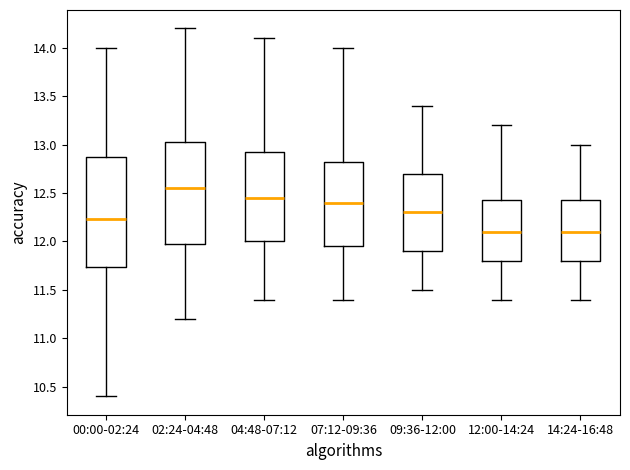

Reading left to right, read every box against the y-axis: the position of its median line, the range the box covers, and the ends of its whiskers. The values are not printed on the chart, so give them approximately, as read against the axis.

00:00-02:24: median 12.25, box 11.75 to 12.85, whiskers 10.40 to 14.00
02:24-04:48: median 12.55, box 12.00 to 13.05, whiskers 11.20 to 14.20
04:48-07:12: median 12.45, box 12.00 to 12.95, whiskers 11.40 to 14.10
07:12-09:36: median 12.40, box 11.95 to 12.85, whiskers 11.40 to 14.00
09:36-12:00: median 12.30, box 11.90 to 12.70, whiskers 11.50 to 13.40
12:00-14:24: median 12.10, box 11.80 to 12.45, whiskers 11.40 to 13.20
14:24-16:48: median 12.10, box 11.80 to 12.45, whiskers 11.40 to 13.00